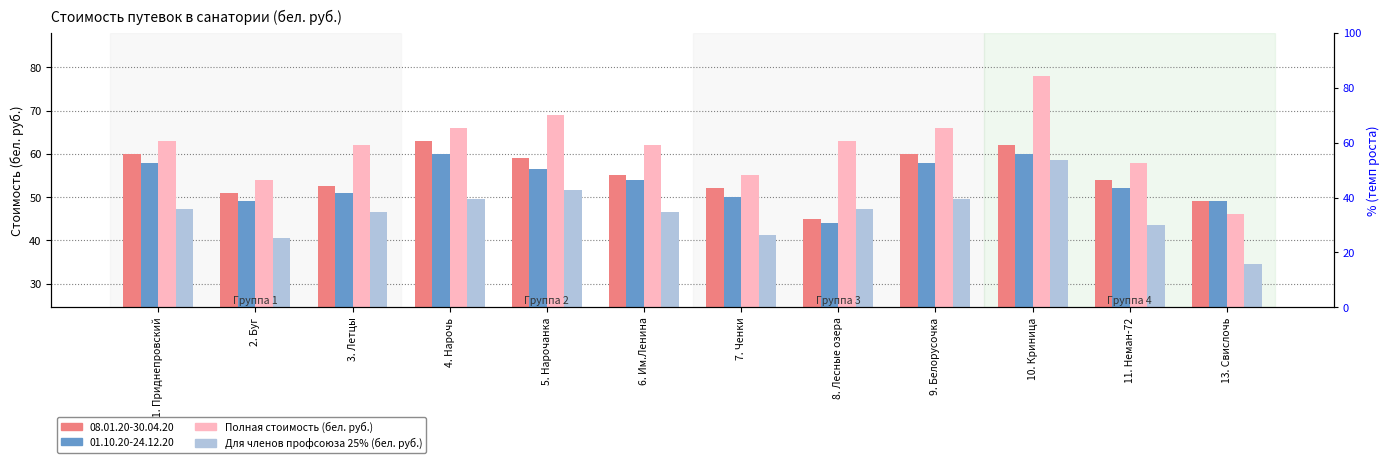

At which label does Полная стоимость (бел. руб.) reach its minimum?

13. Свислочь